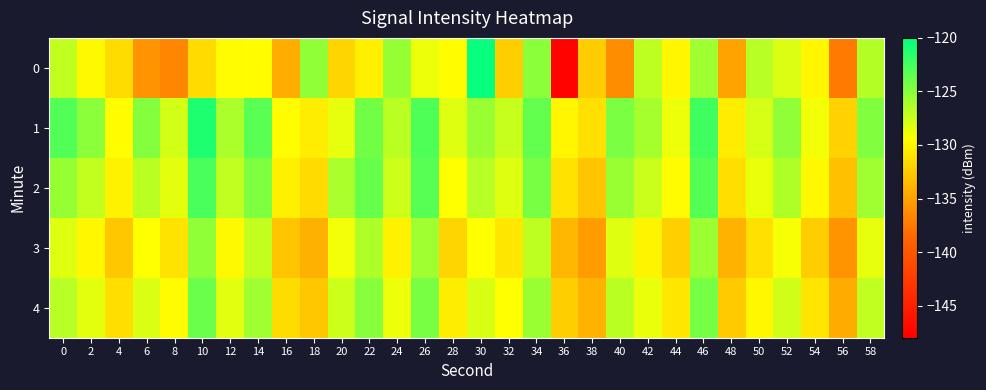

What is the difference between the highest and lowest values at 38?

4.2